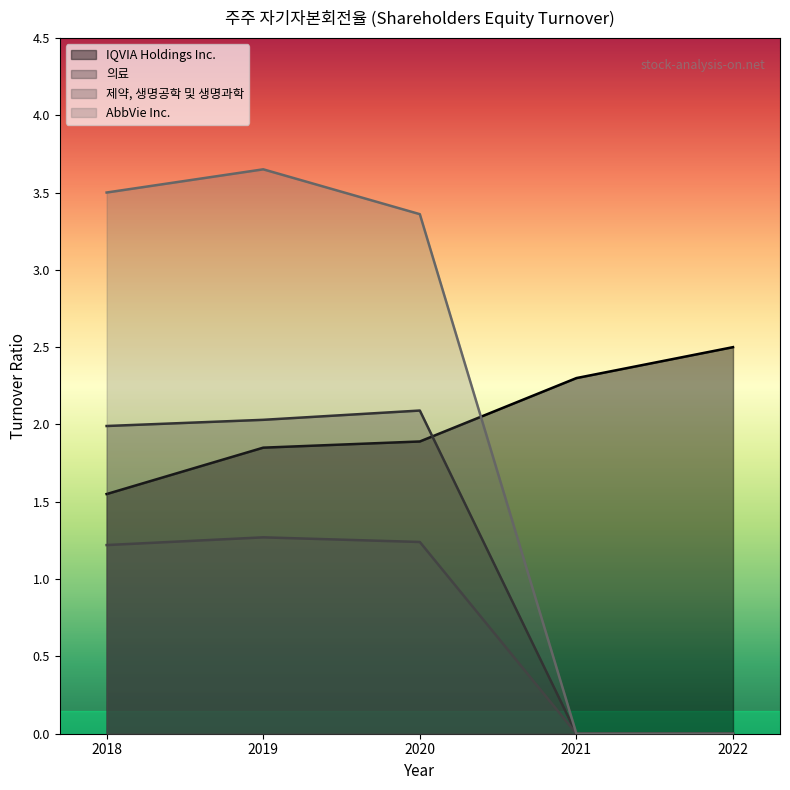

The 제약, 생명공학 및 생명과학 series shows 1.3 at 2019. True or false?

True